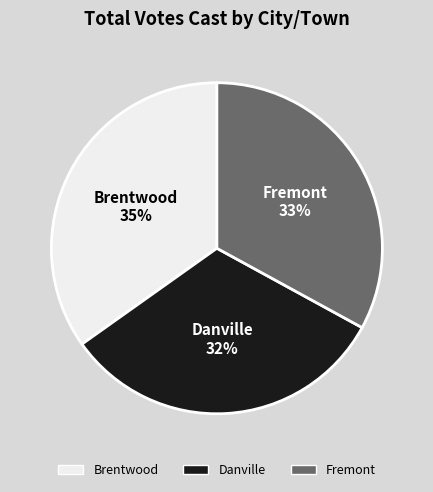

Is Brentwood the majority of the pie?

No